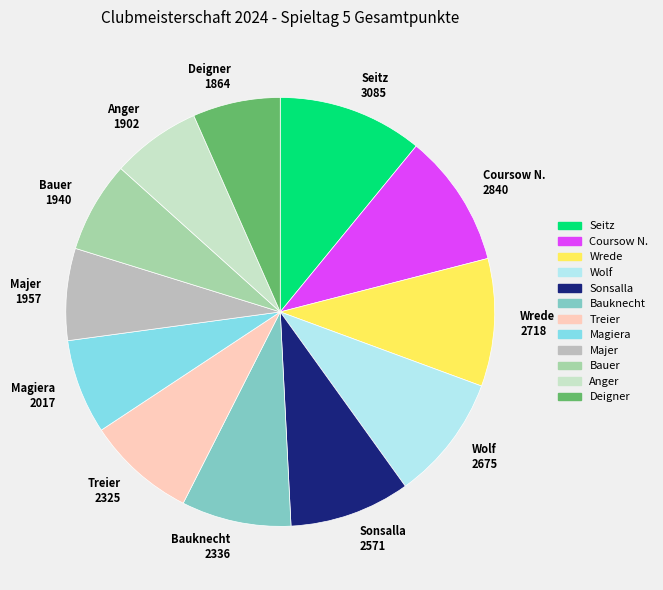

How many segments does this pie chart have?

12